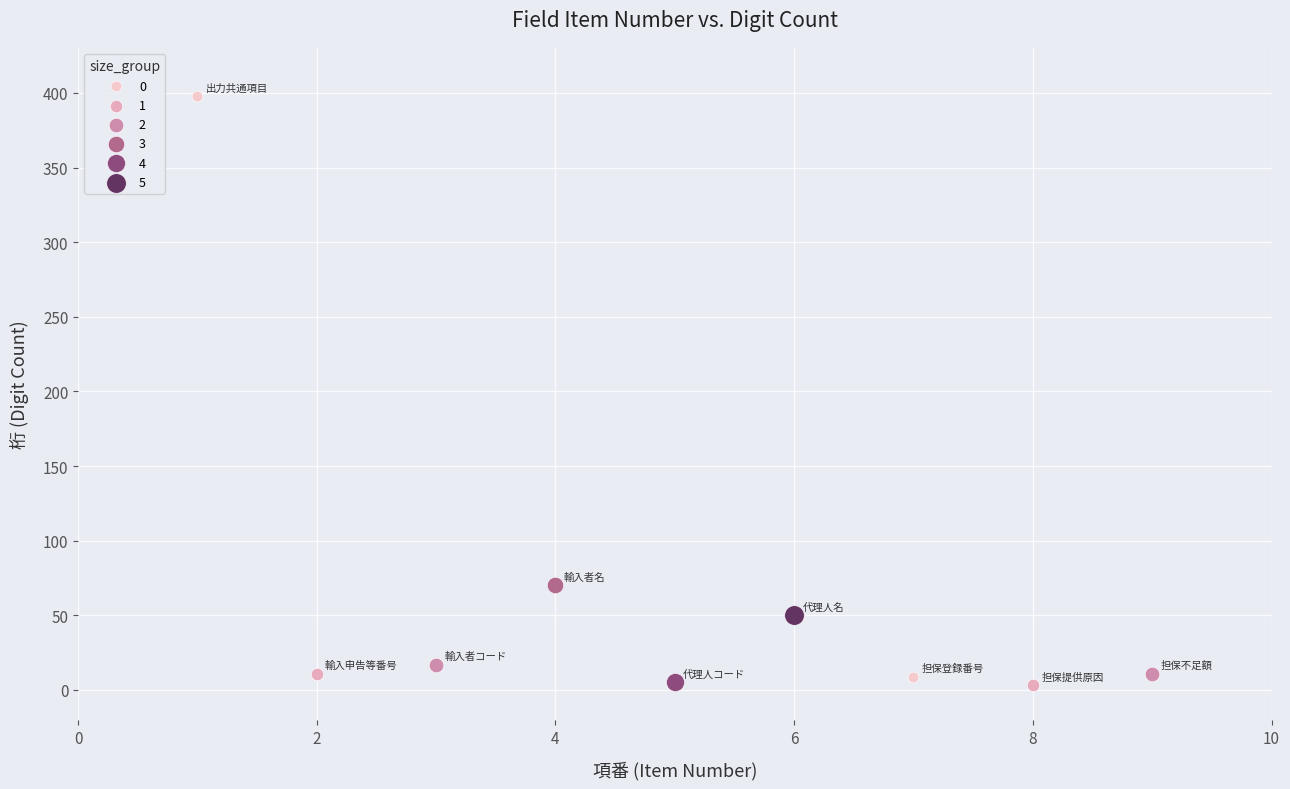

What are all the series names shown in the legend?

0, 1, 2, 3, 4, 5